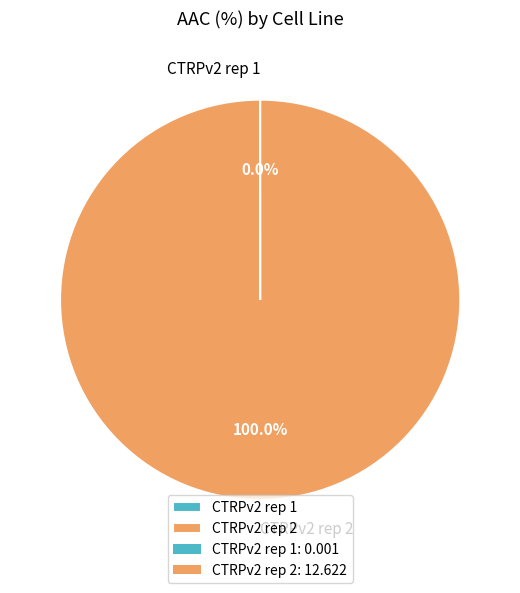

Which category accounts for the majority?

CTRPv2 rep 2